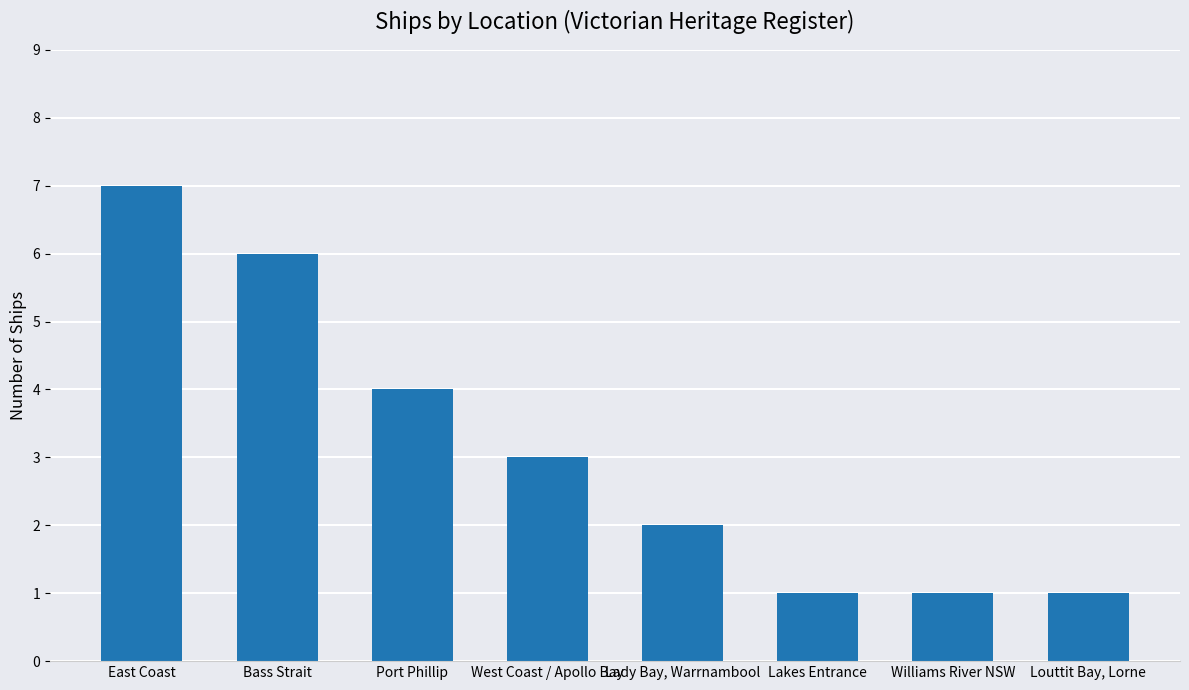

How many categories are shown in the chart?

8